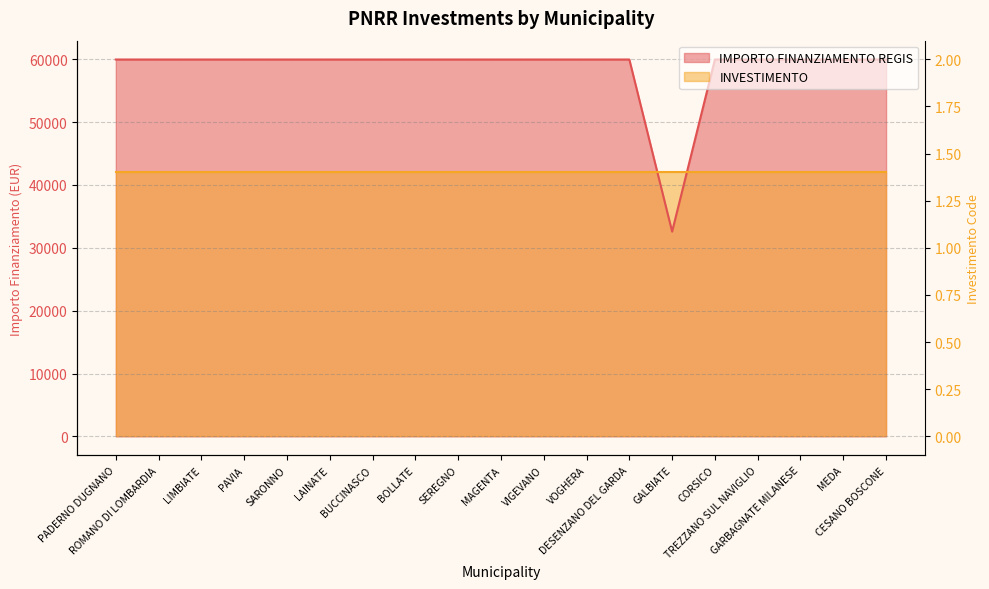

What is the label of the 9th point from the left?

SEREGNO